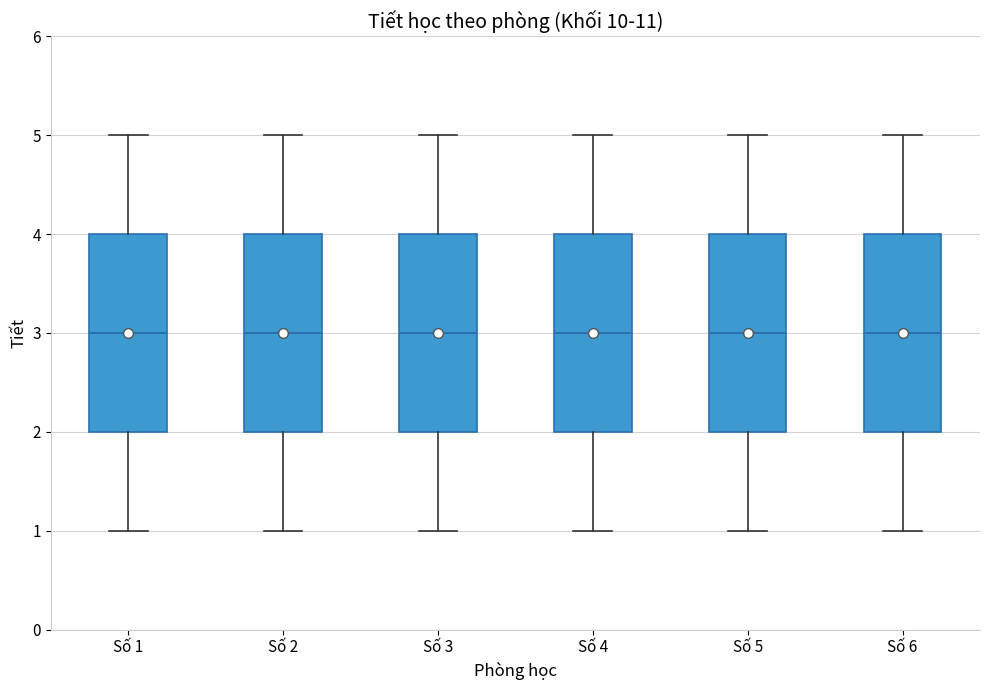

Reading left to right, transcribe this box plot: for each box, give where its median line is, the range the box spans, and where its two whiskers end, as read against the y-axis. The values are not printed on the chart, so give them approximately, as read against the axis.

Số 1: median 3, box 2 to 4, whiskers 1 to 5
Số 2: median 3, box 2 to 4, whiskers 1 to 5
Số 3: median 3, box 2 to 4, whiskers 1 to 5
Số 4: median 3, box 2 to 4, whiskers 1 to 5
Số 5: median 3, box 2 to 4, whiskers 1 to 5
Số 6: median 3, box 2 to 4, whiskers 1 to 5